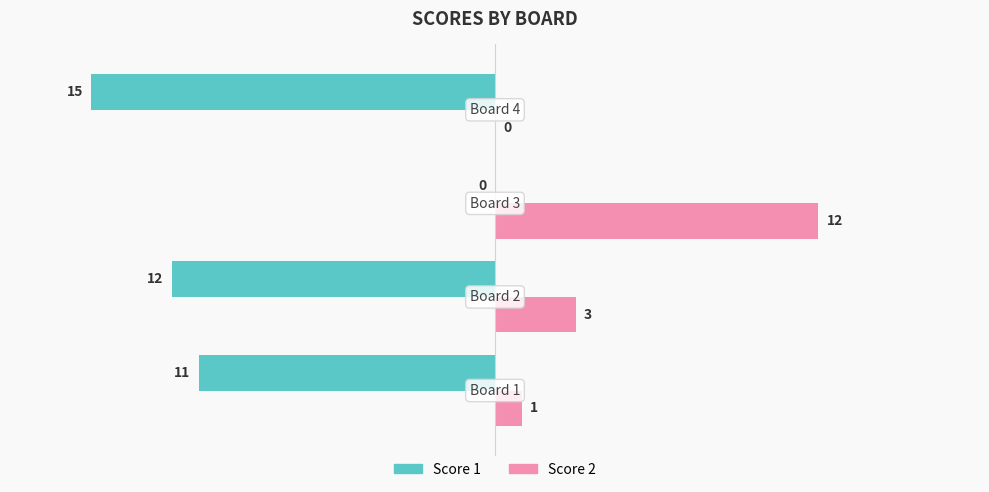

Which series has the largest total across all categories?

Score 2